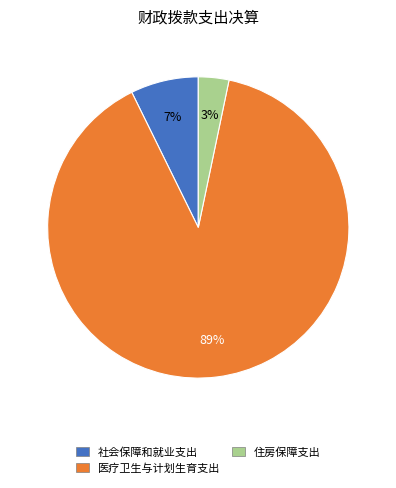

To the nearest percent, what portion does 社会保障和就业支出 represent?

7%